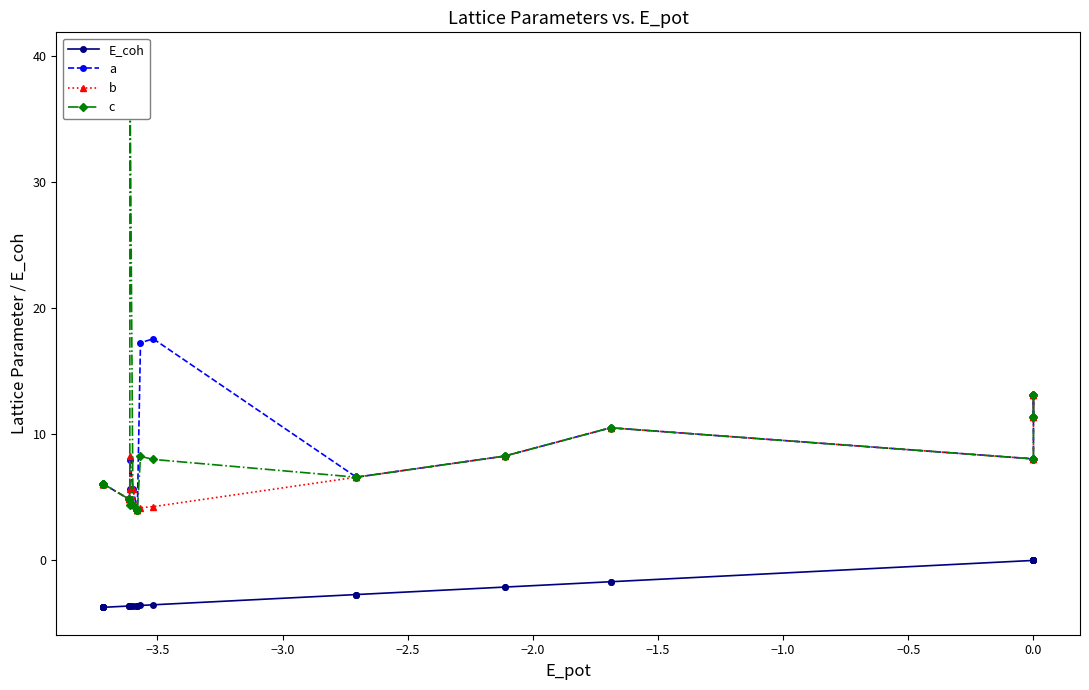

True or false: b has more than 2 interior local peaks.

True